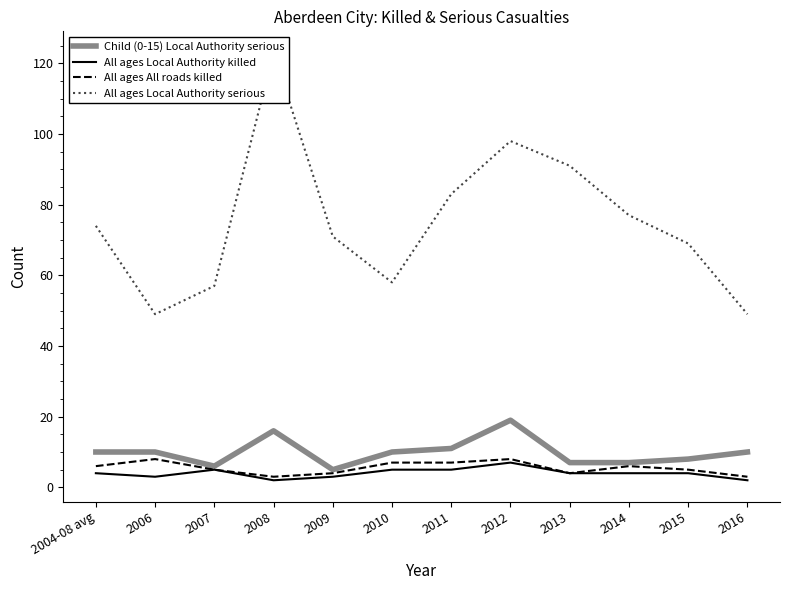

What is the difference between the highest and lowest values at 2014?

73